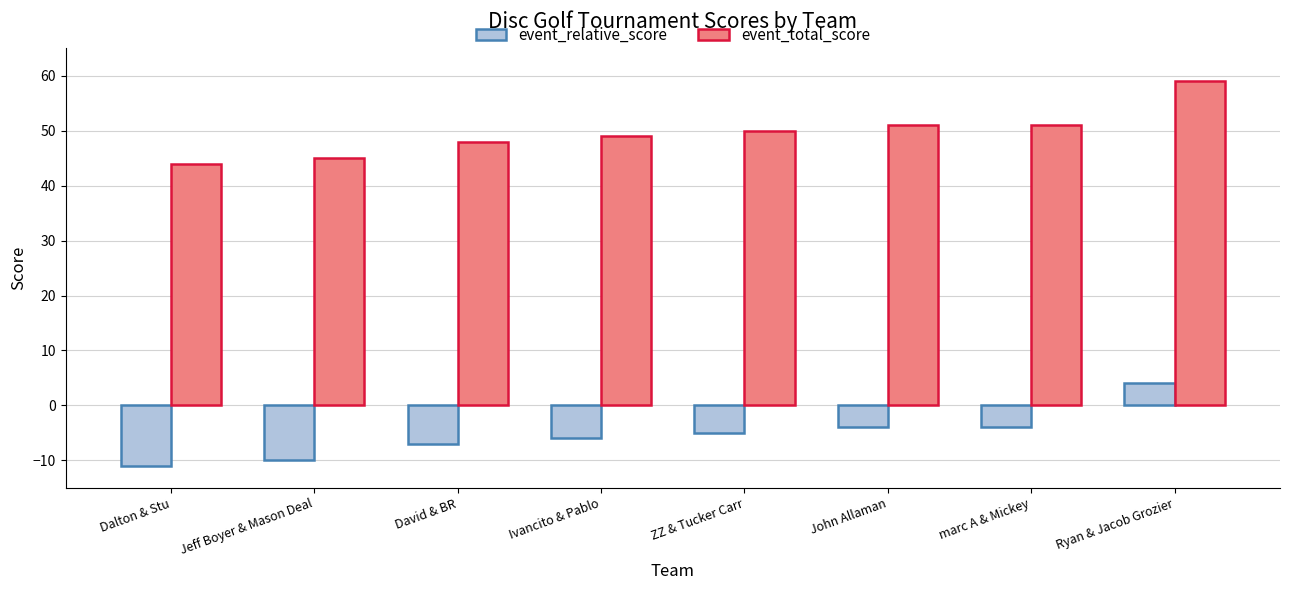

How many data points in event_relative_score are above -5?

3